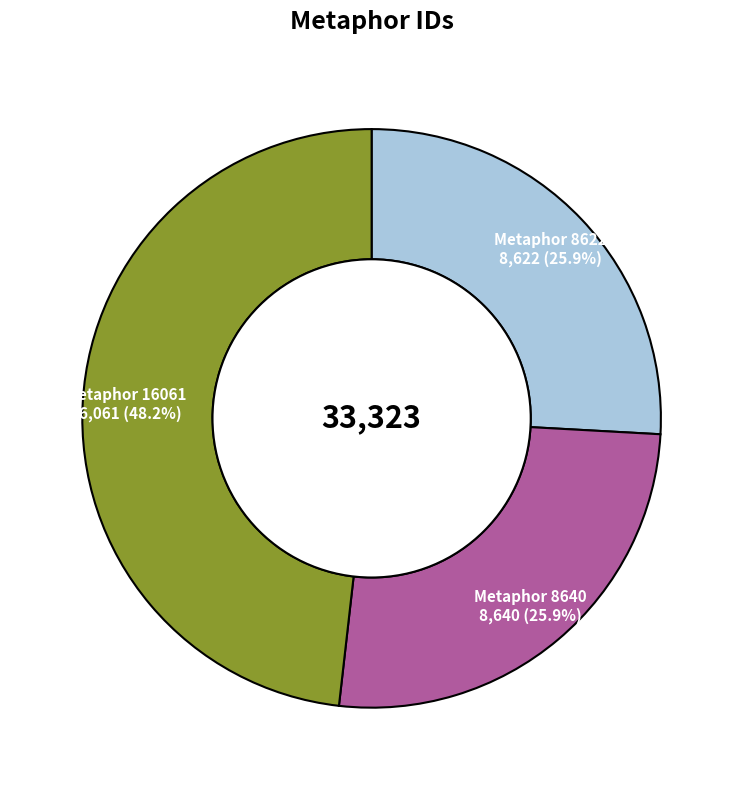

Count the number of slices in the pie.

3